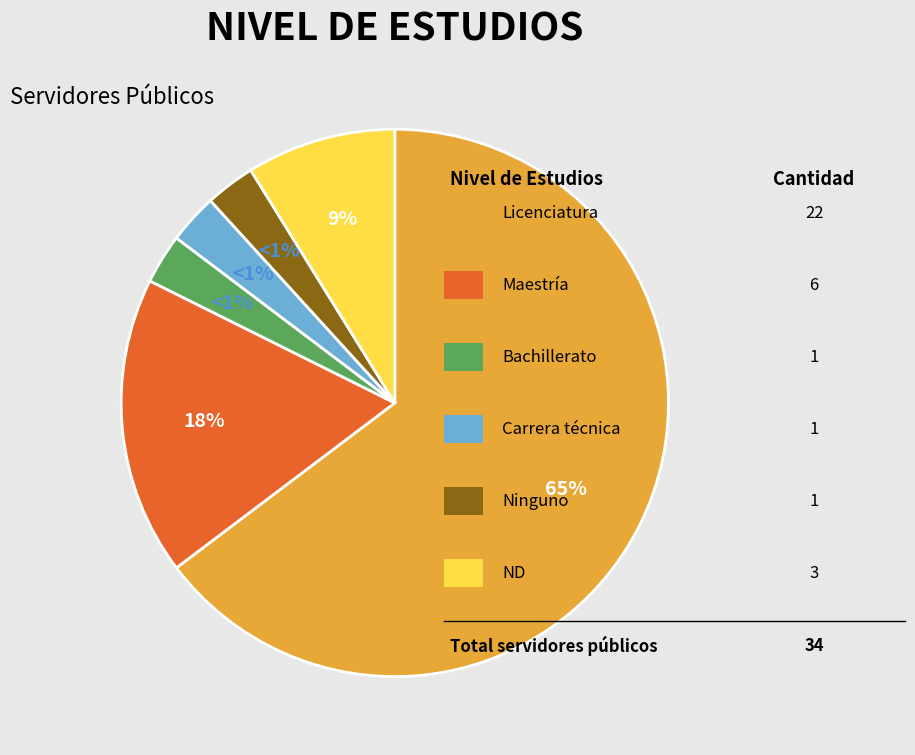

Rank the categories by value from lowest to highest.

Bachillerato, Carrera técnica, Ninguno, ND, Maestría, Licenciatura